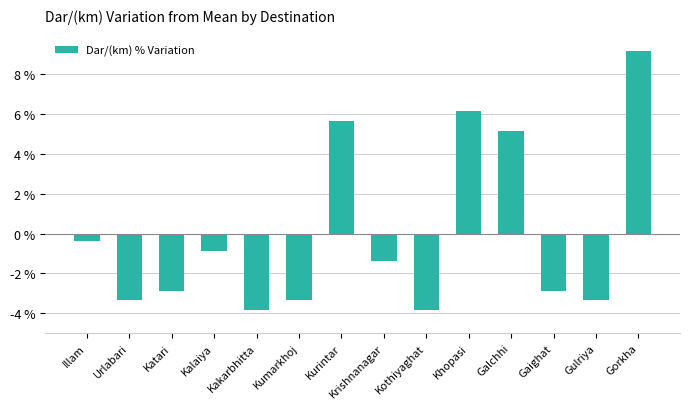

How many distinct data groups are displayed?

1